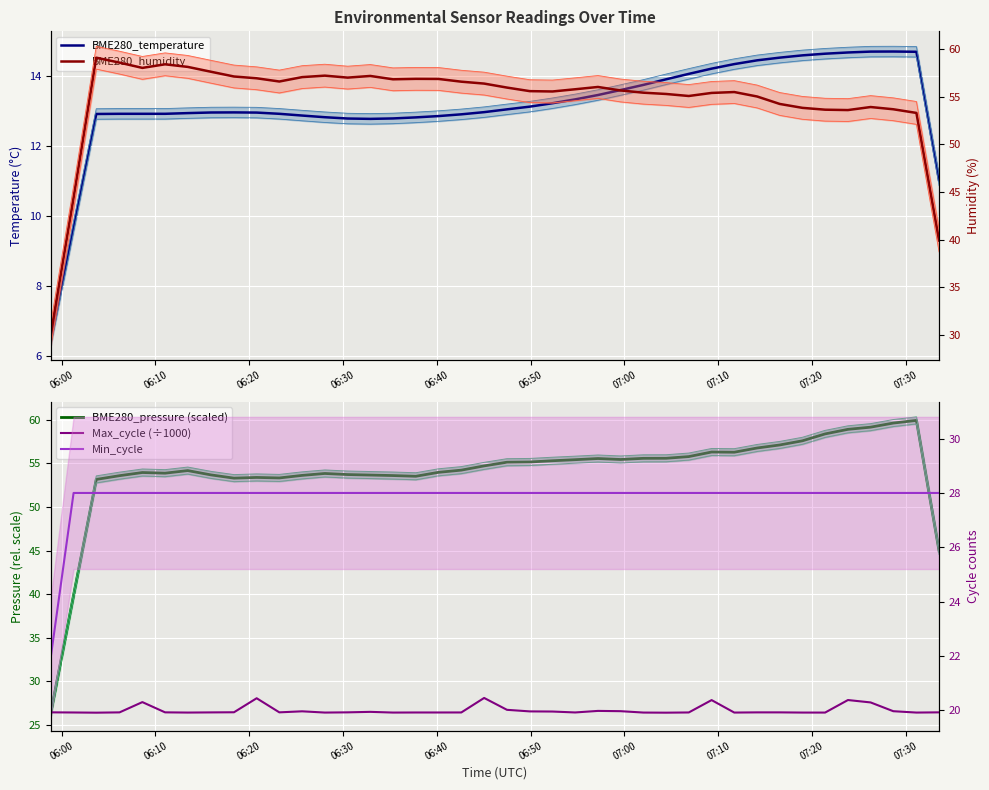

What is the sum of all BME280_pressure (scaled) values?

2157.9